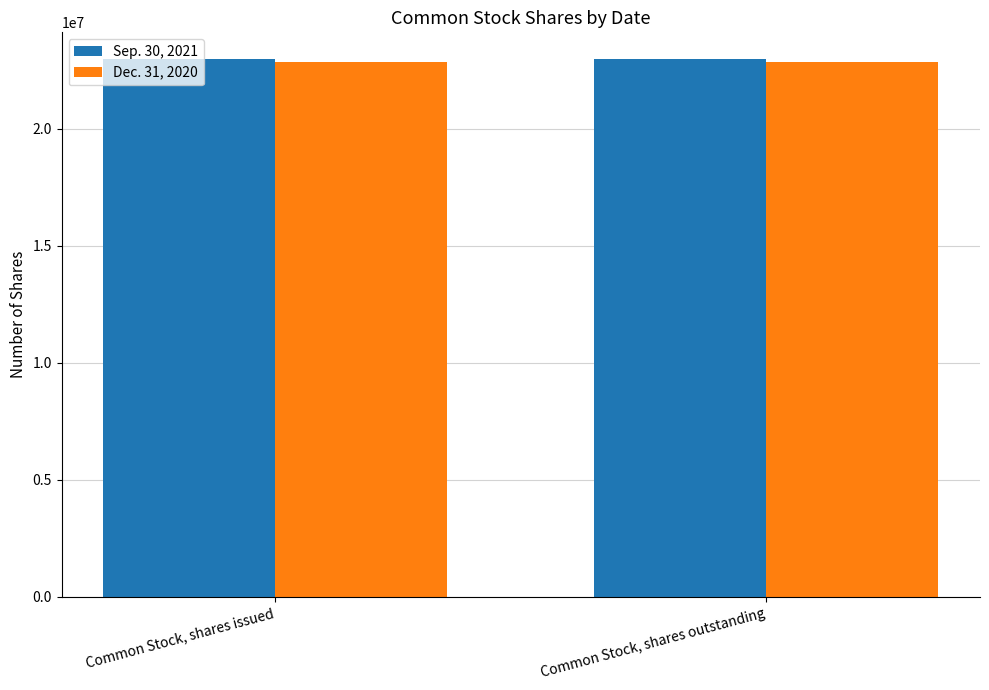

What is the difference between the highest and lowest values at Common Stock, shares outstanding?

123494